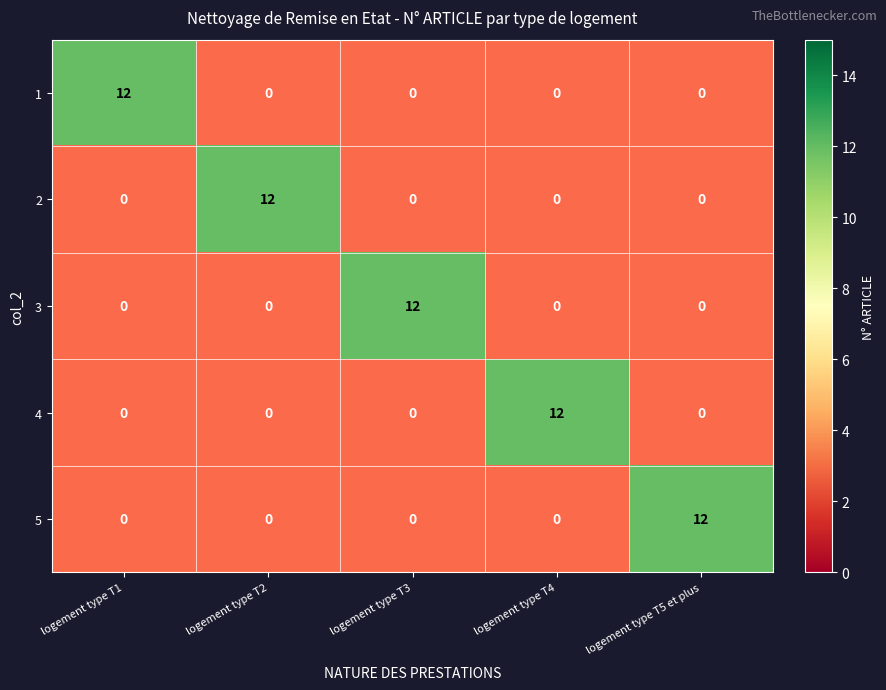

What is the maximum value shown in the chart?

12